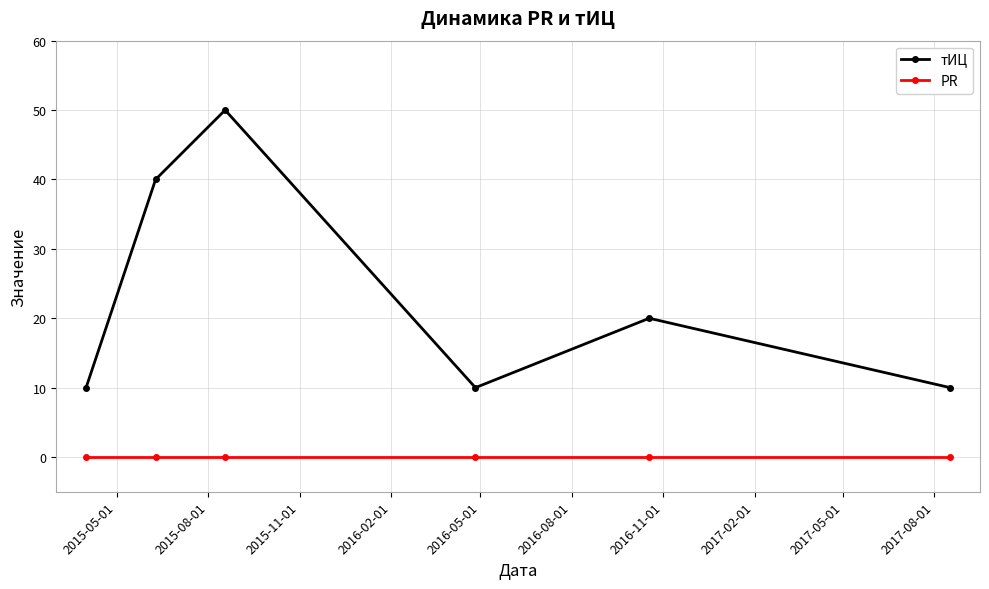

Which series has the largest total across all categories?

тИЦ